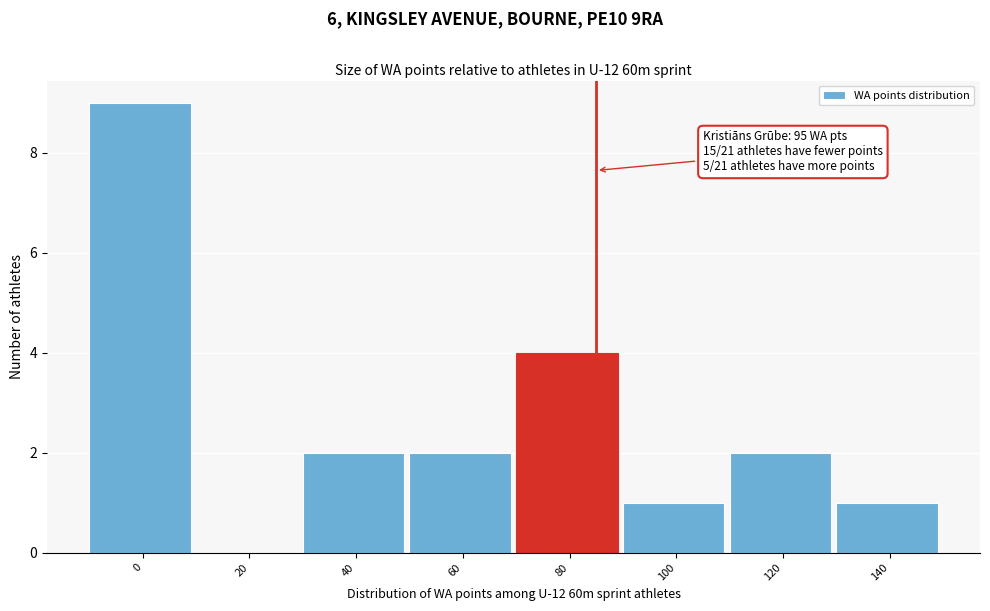

Reading left to right, list all the values displayed in this chart.

0=9	20=0	40=2	60=2	80=4	100=1	120=2	140=1